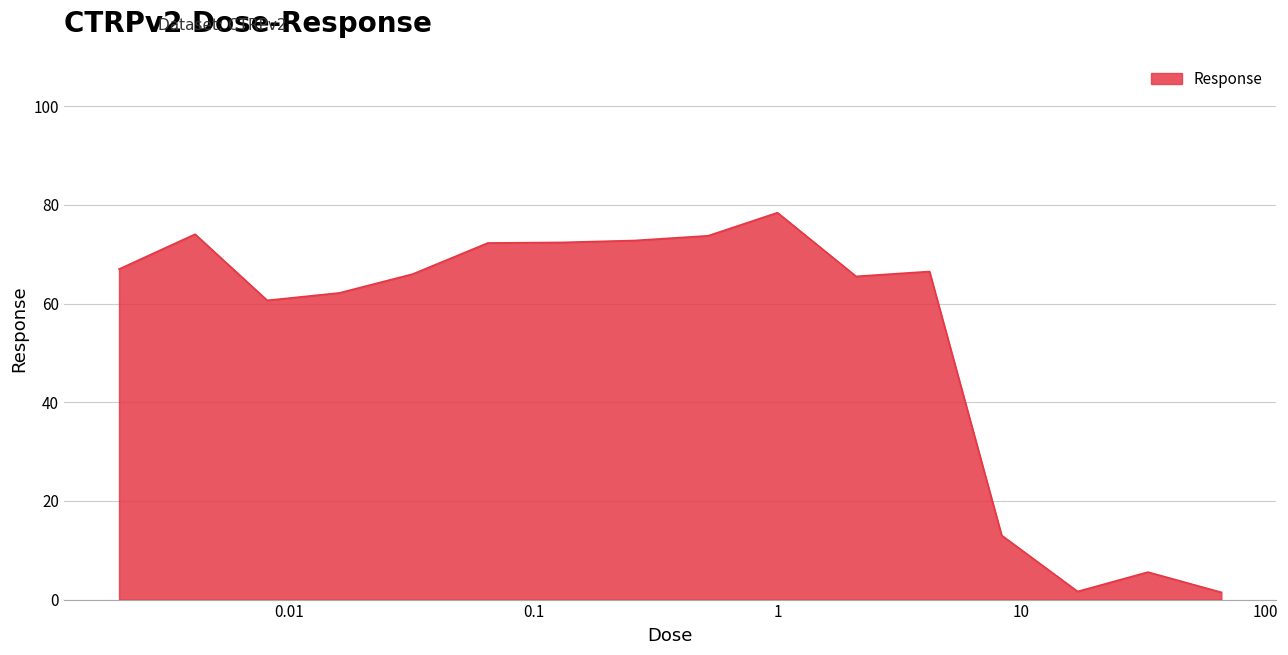

What is the difference between the maximum and minimum values?

77.0